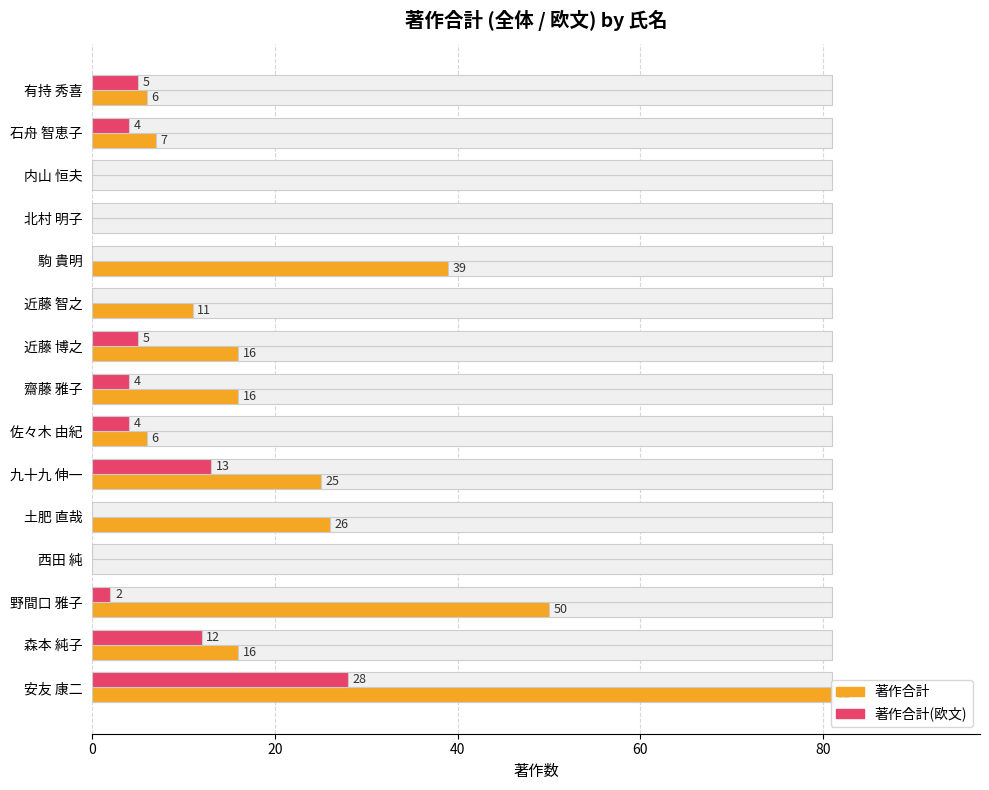

True or false: 著作合計(欧文) has a value of 5 at 近藤 博之.

True